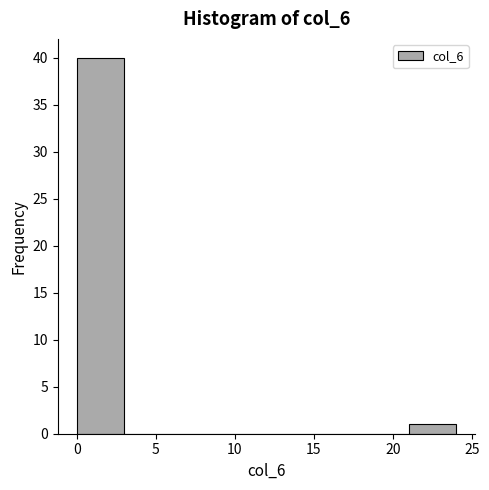

Over which range of the x-axis is the bar tallest?

0 to 3